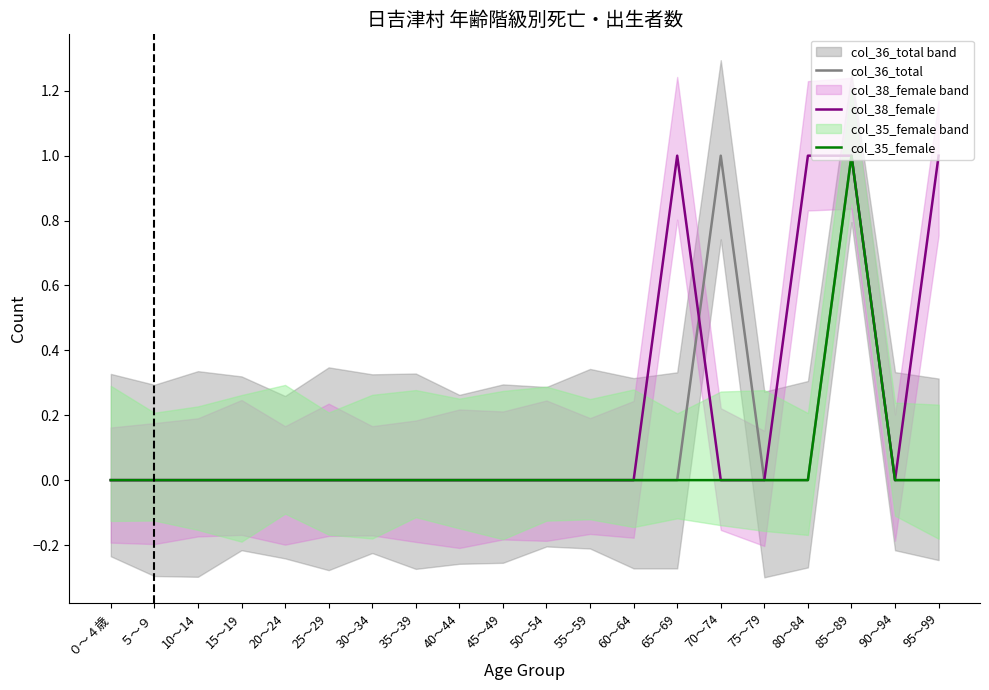

Is this an area chart (filled region under the line)?

No